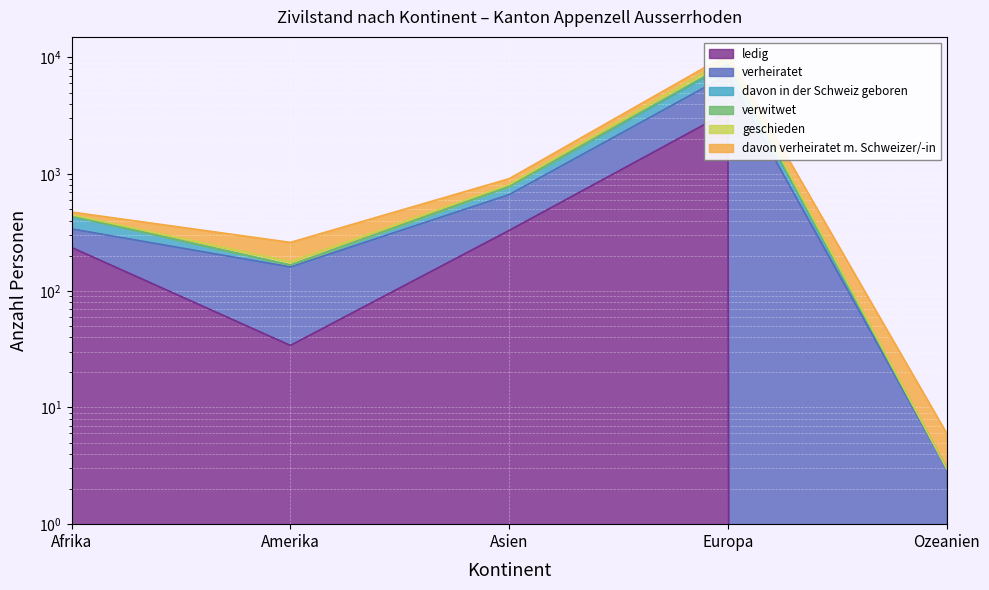

True or false: geschieden has a value of 12173 at Europa.

False